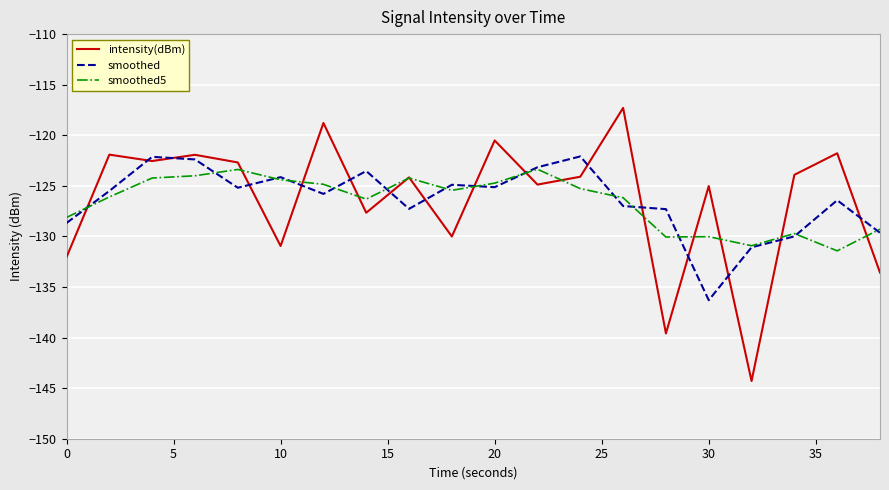

Which series ends up on top after the final intersection of intensity(dBm) and smoothed?

smoothed